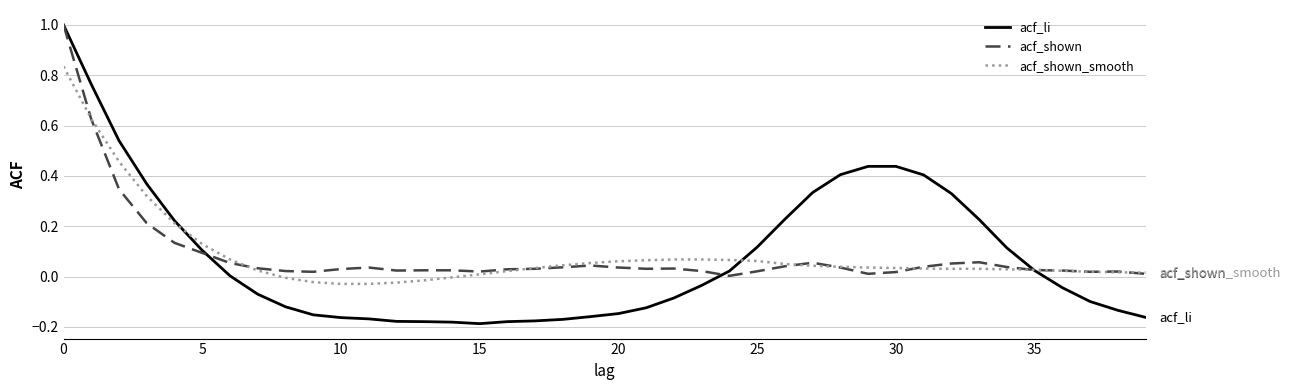

Which series has the widest spread of values?

acf_li